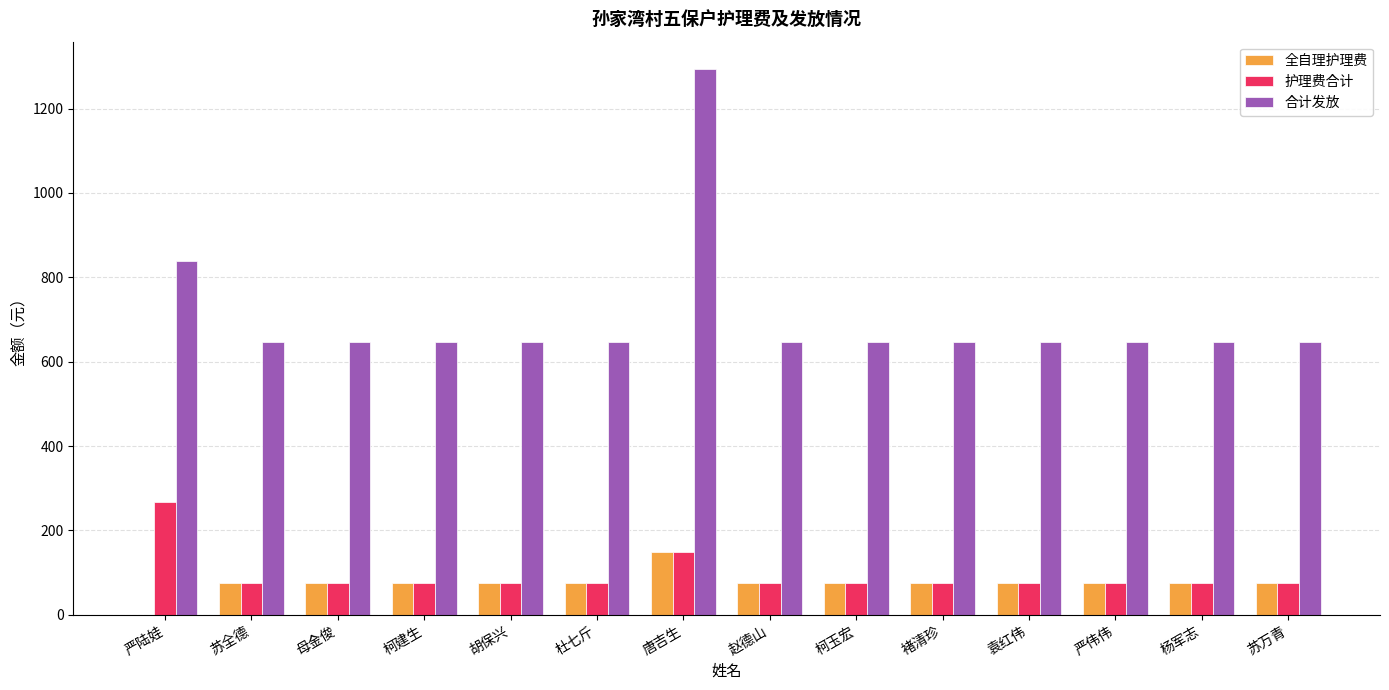

What are all the series names shown in the legend?

全自理护理费, 护理费合计, 合计发放